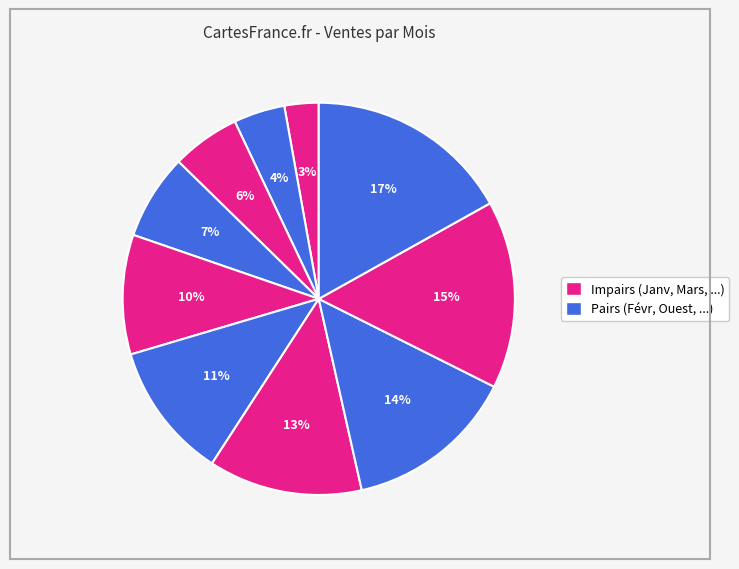

Rank the categories by value from lowest to highest.

Janvier, Février, Mars, Ouest, Juin, Juillet, Août, Septembre, Octobre, Novembre